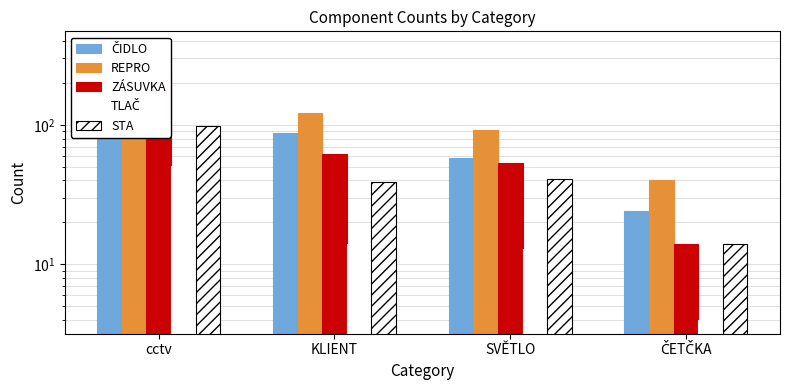

The value of REPRO at cctv is 197. True or false?

False